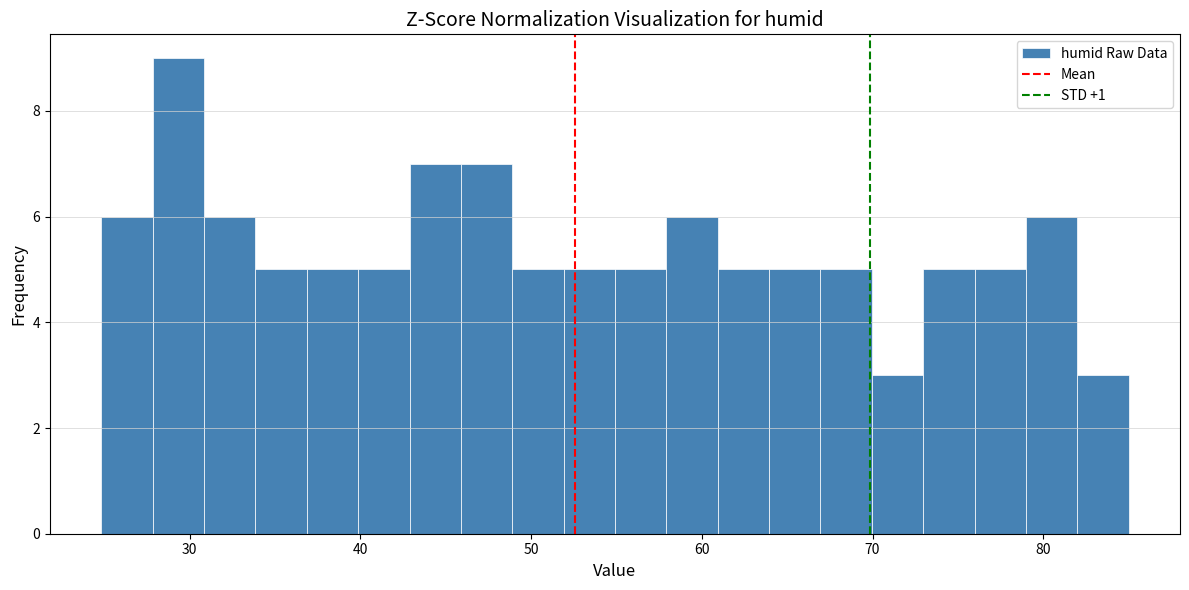

Read against the x-axis, roughly where is the centre of the tallest bar?

29